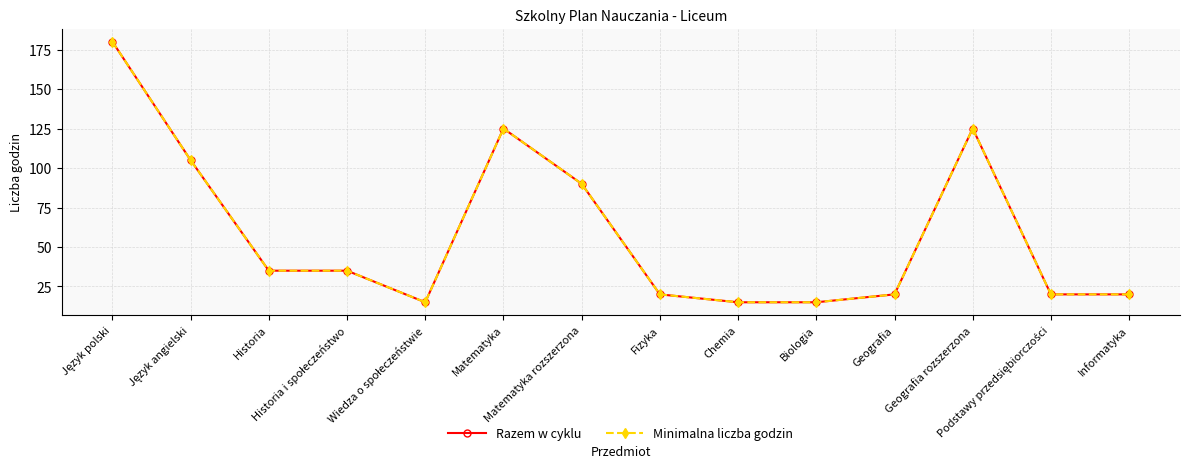

Which series changed the most between Język polski and Podstawy przedsiębiorczości?

Razem w cyklu